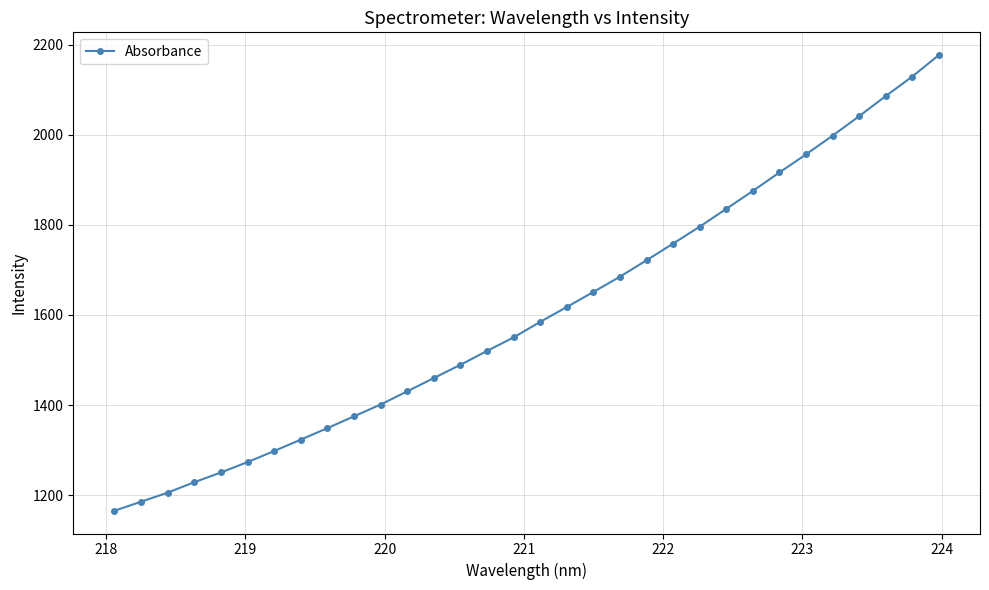

What is the average value?

1604.2